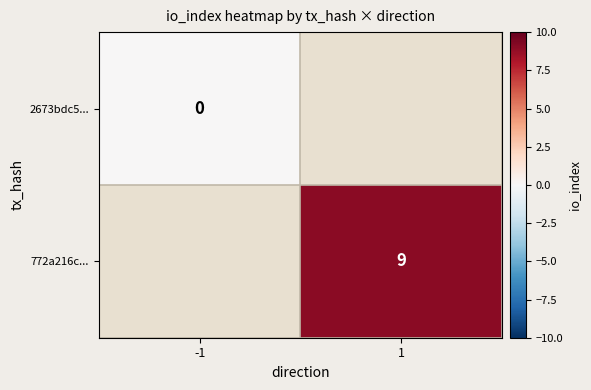

Which label corresponds to the largest value in the chart?

1